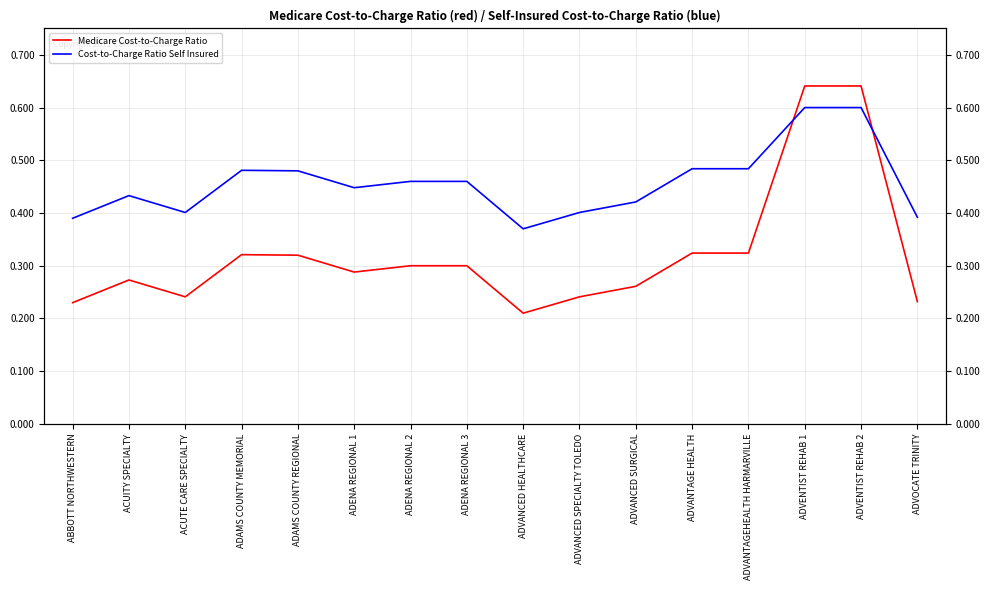

Count the number of categories in the chart.

16